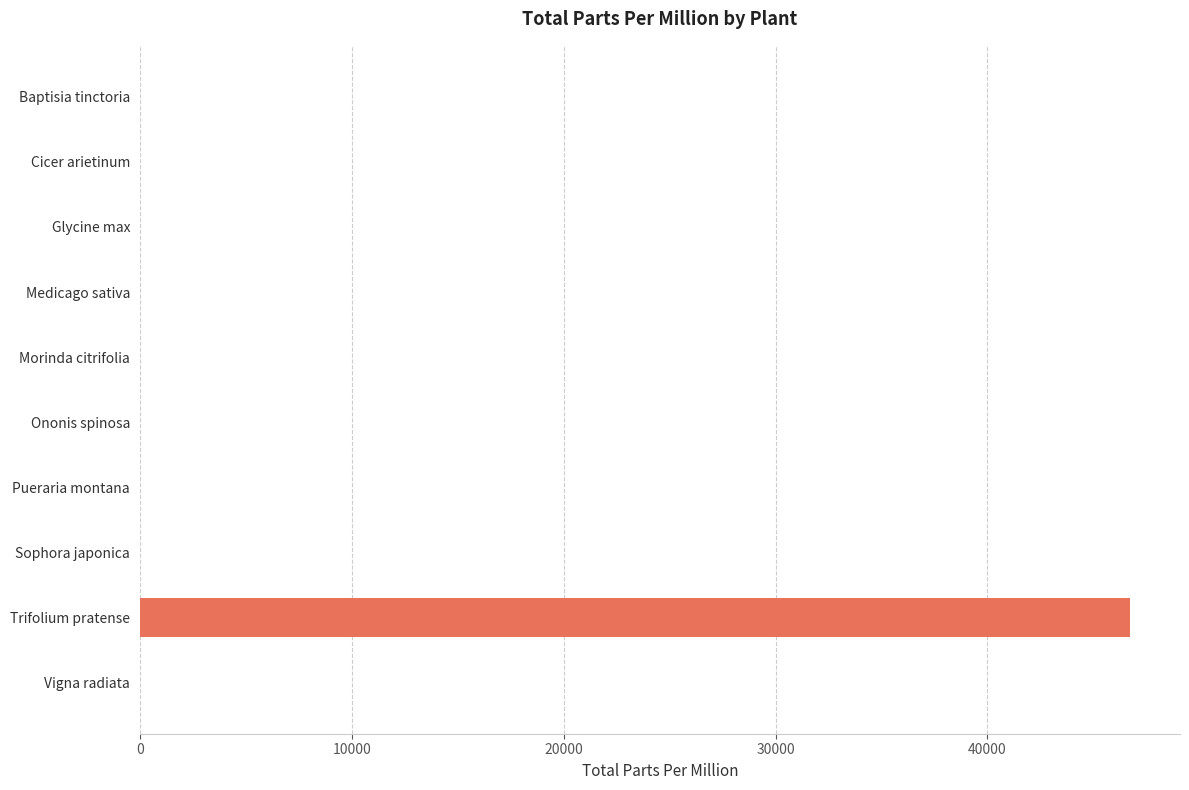

The value at Morinda citrifolia is 22468. True or false?

False